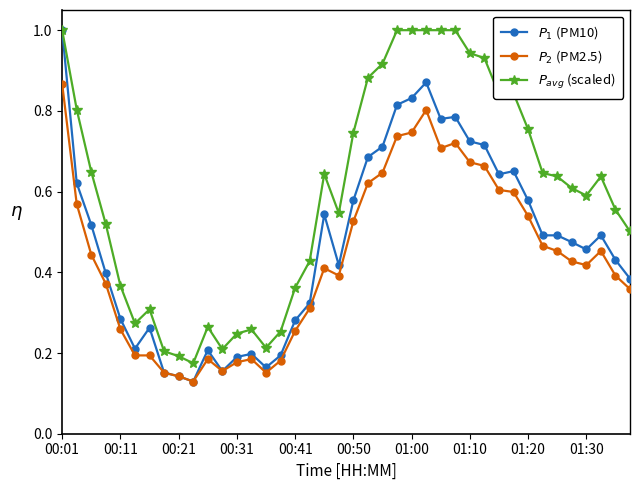

Is this an area chart (filled region under the line)?

No